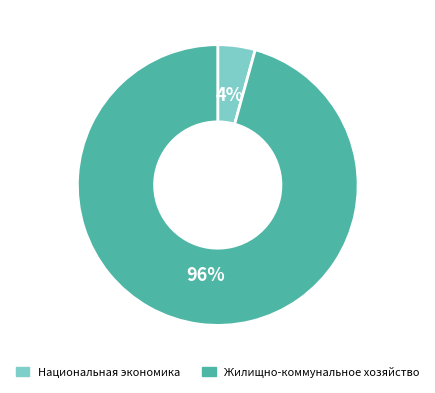

Which category accounts for the majority?

Жилищно-коммунальное хозяйство